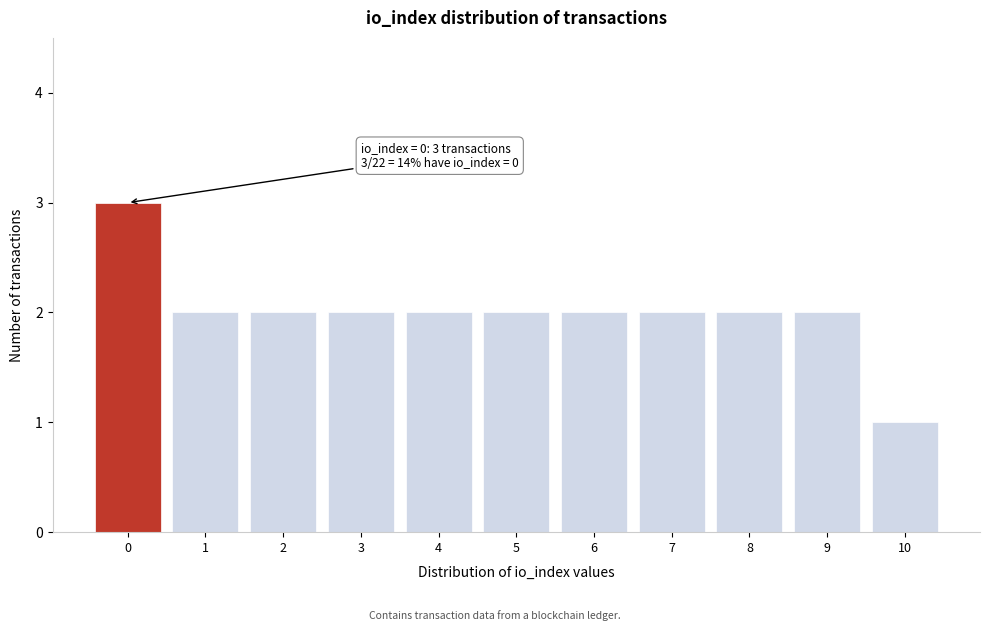

Reading left to right, transcribe all the data shown in this chart.

0=3	1=2	2=2	3=2	4=2	5=2	6=2	7=2	8=2	9=2	10=1